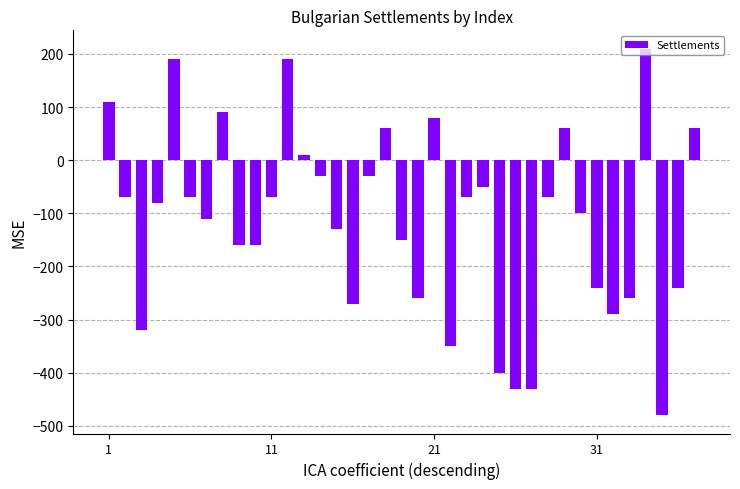

What is the sum of all values?

-4260